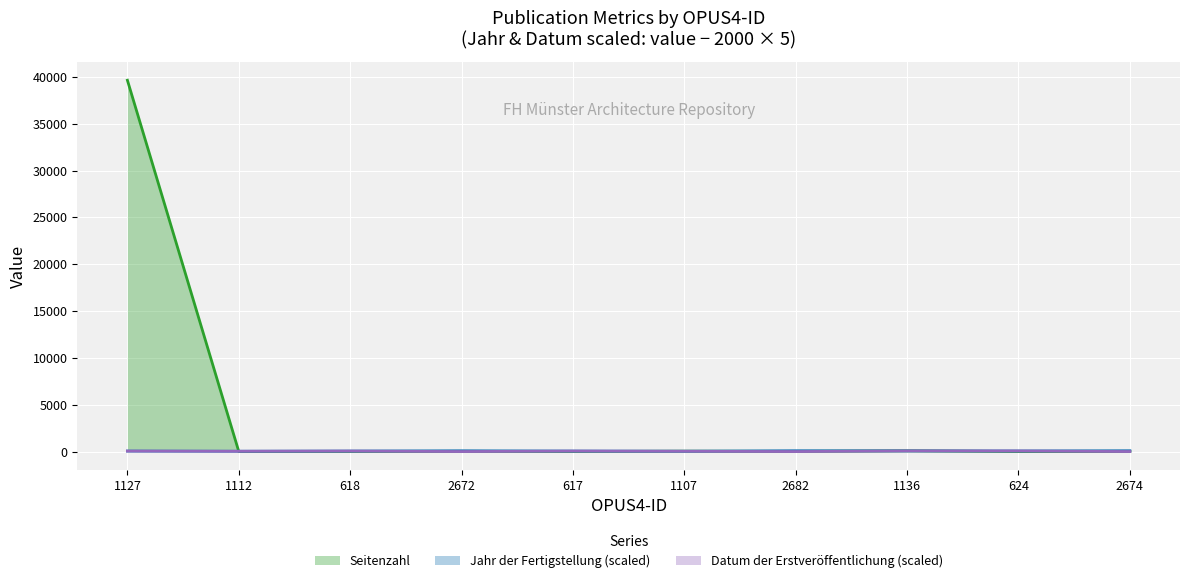

What is the difference between the second highest and second lowest values in the Seitenzahl series?

72